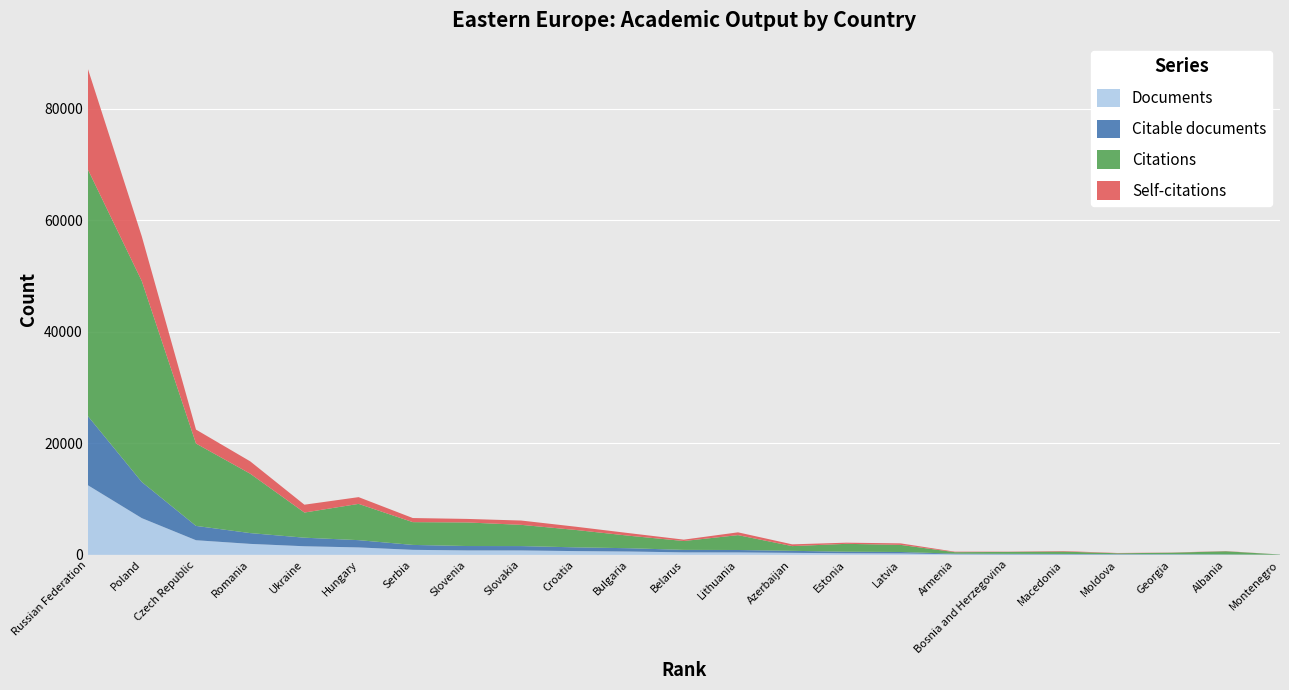

Reading right to left, extract all data points from this chart.

Documents: Montenegro=12	Albania=44	Georgia=63	Moldova=64	Macedonia=82	Bosnia and Herzegovina=92	Armenia=111	Latvia=257	Estonia=284	Azerbaijan=363	Lithuania=438	Belarus=446	Bulgaria=599	Croatia=675	Slovakia=792	Slovenia=798	Serbia=900	Hungary=1334	Ukraine=1543	Romania=1968	Czech Republic=2623	Poland=6585	Russian Federation=12518
Citable documents: Montenegro=12	Albania=41	Georgia=61	Moldova=64	Macedonia=80	Bosnia and Herzegovina=92	Armenia=107	Latvia=256	Estonia=280	Azerbaijan=360	Lithuania=433	Belarus=445	Bulgaria=589	Croatia=673	Slovakia=782	Slovenia=786	Serbia=883	Hungary=1303	Ukraine=1536	Romania=1935	Czech Republic=2568	Poland=6479	Russian Federation=12427
Citations: Montenegro=41	Albania=558	Georgia=262	Moldova=157	Macedonia=428	Bosnia and Herzegovina=343	Armenia=266	Latvia=1276	Estonia=1414	Azerbaijan=848	Lithuania=2667	Belarus=1592	Bulgaria=2232	Croatia=3123	Slovakia=3809	Slovenia=4231	Serbia=4086	Hungary=6506	Ukraine=4509	Romania=10651	Czech Republic=14774	Poland=36032	Russian Federation=44274
Self-citations: Montenegro=2	Albania=37	Georgia=33	Moldova=49	Macedonia=94	Bosnia and Herzegovina=46	Armenia=87	Latvia=271	Estonia=206	Azerbaijan=315	Lithuania=501	Belarus=246	Bulgaria=462	Croatia=585	Slovakia=771	Slovenia=631	Serbia=734	Hungary=1209	Ukraine=1406	Romania=2217	Czech Republic=2499	Poland=8008	Russian Federation=18088